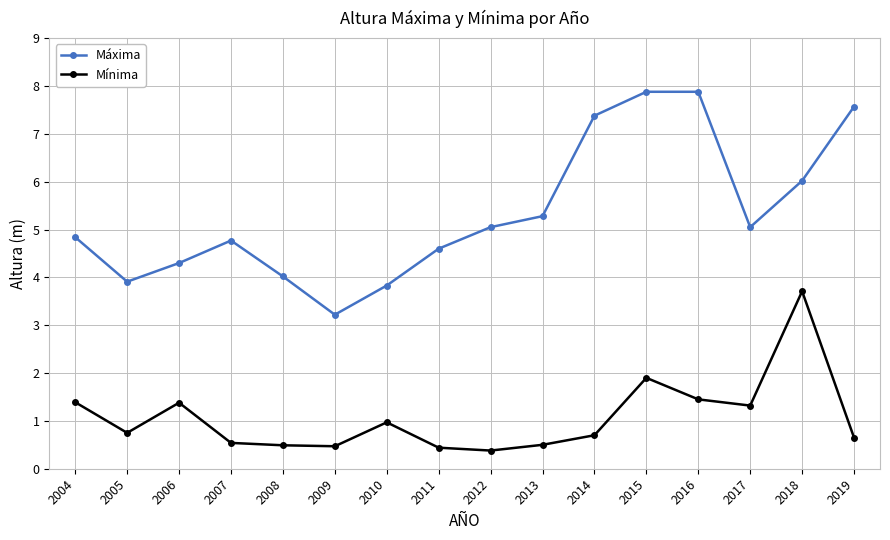

Is the value of Máxima at 2019 greater than the value of Mínima at 2008?

Yes